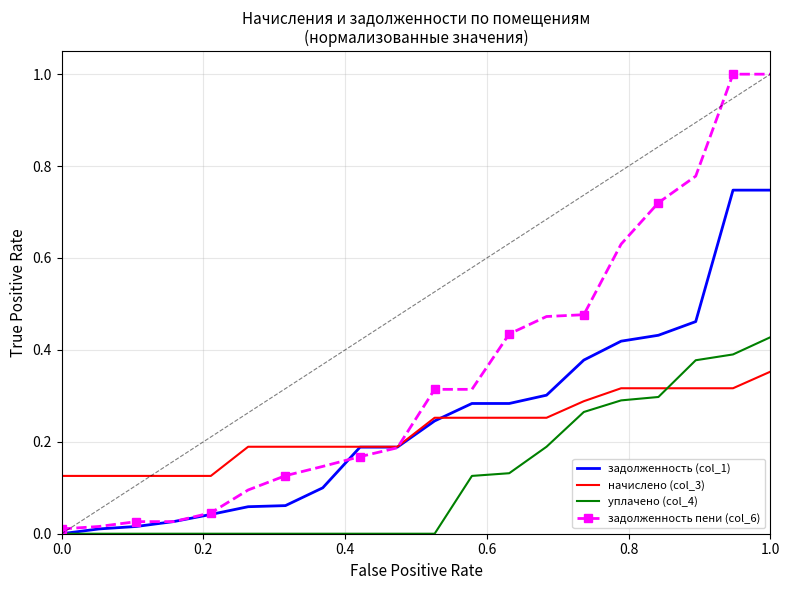

Which series has the largest total across all categories?

задолженность пени (col_6)